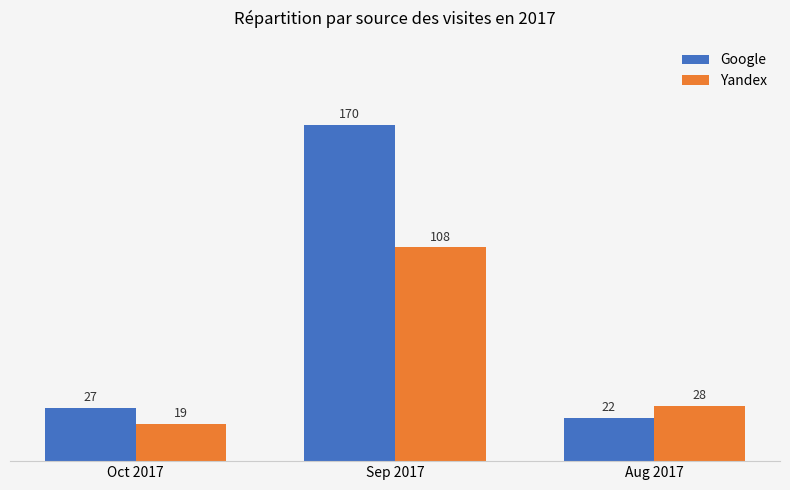

Rank the series by their maximum value, from highest to lowest.

Google, Yandex